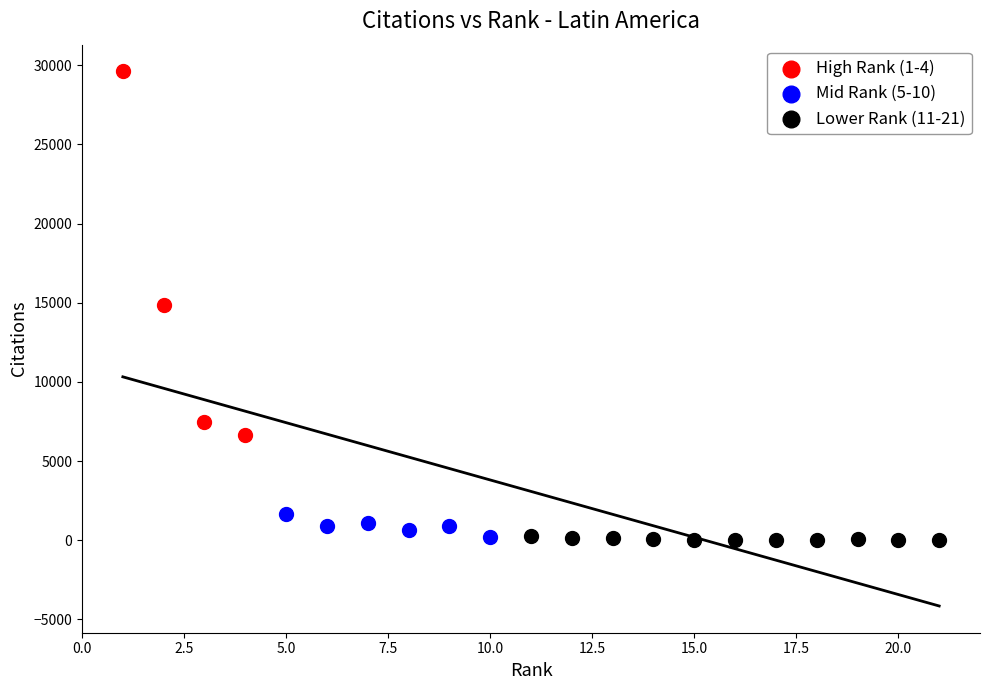

Which series reaches the maximum Y coordinate?

High Rank (1-4)